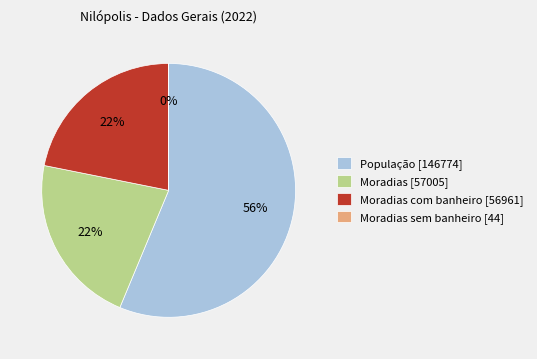

To the nearest percent, what is the average slice percentage?

25%